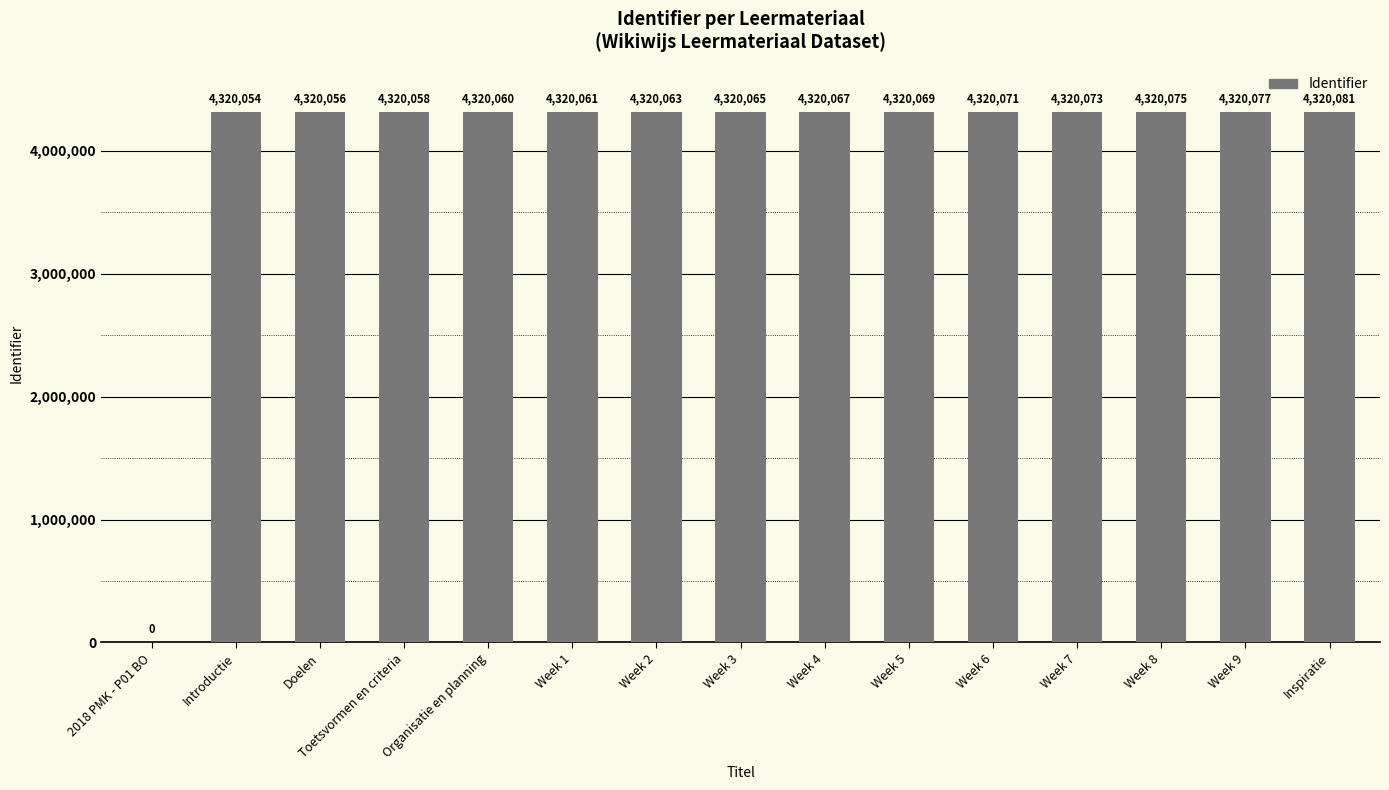

What is the change in value from 2018 PMK - P01 BO to Introductie?

+4320054